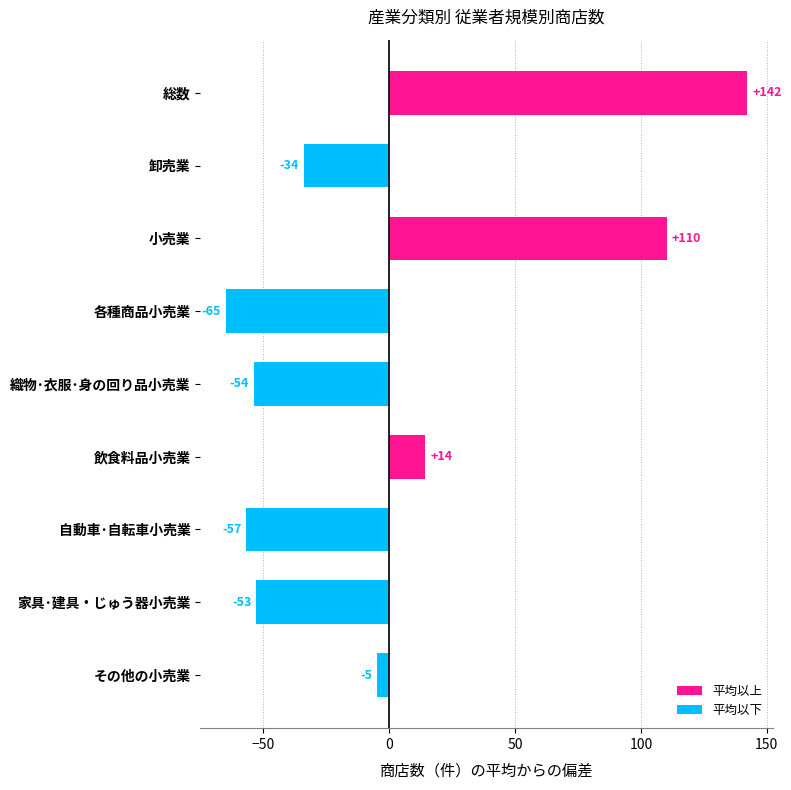

How many values exceed -33?

4